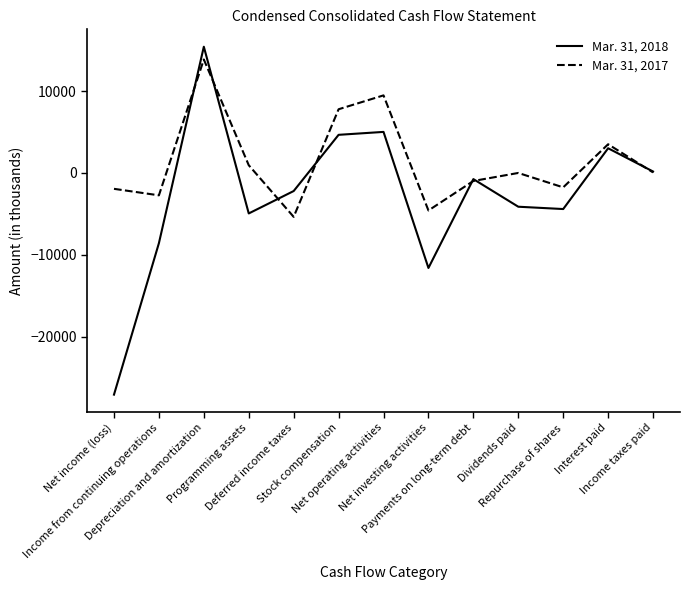

True or false: Mar. 31, 2018 has more than 1 points higher than both neighbors.

True